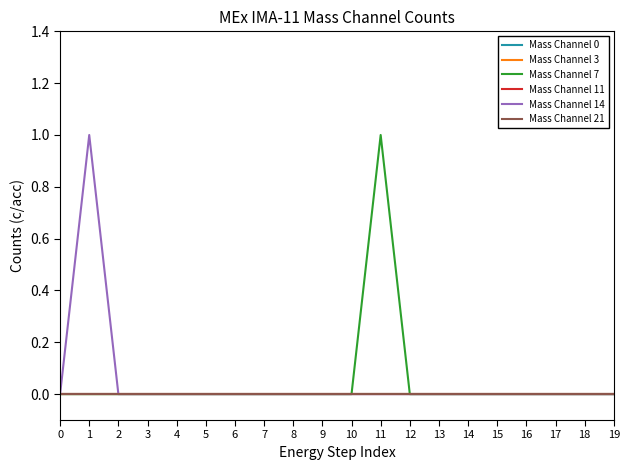

Is this an area chart (filled region under the line)?

No